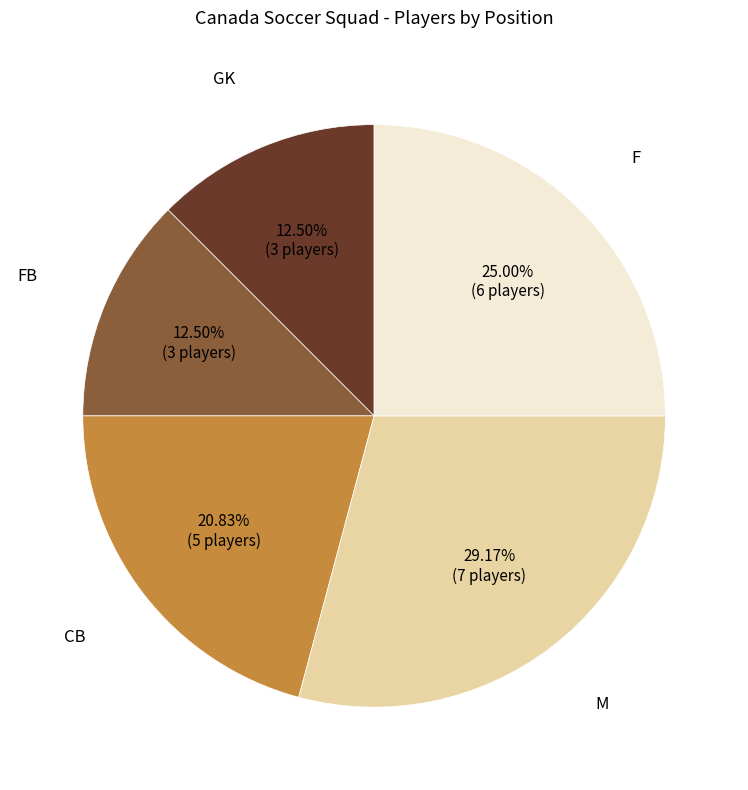

Does any single category account for the majority?

No